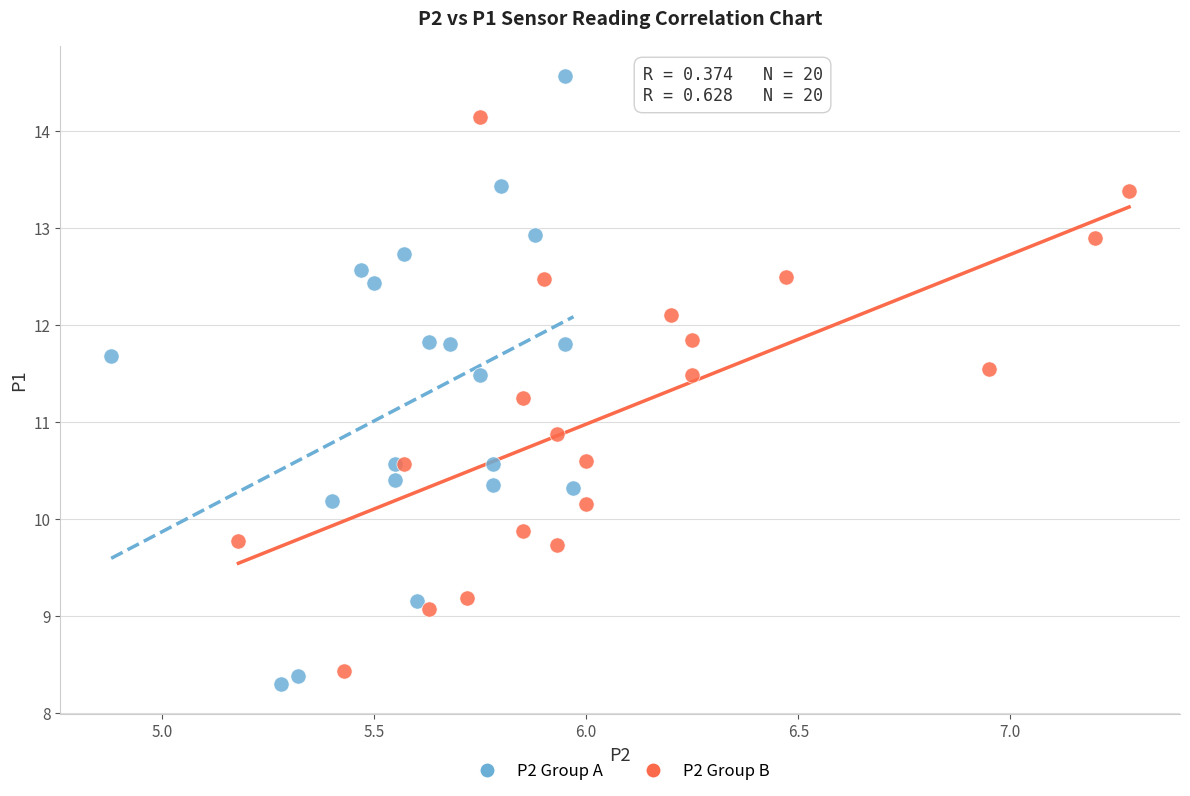

Which series has the largest Y range (max minus min)?

P2 Group A